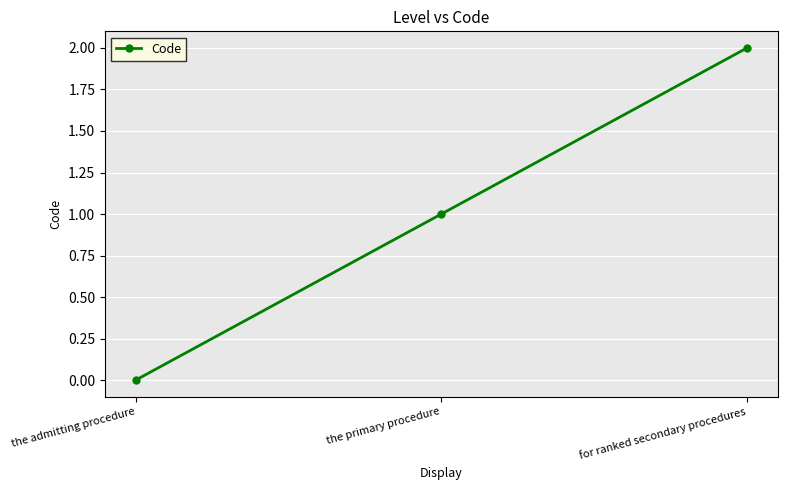

What position from the right is the primary procedure?

2